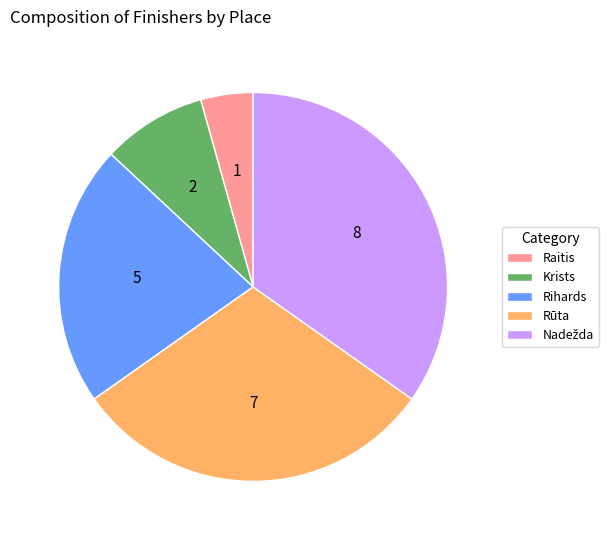

Do Rūta and Krists together represent more than half of the pie?

No